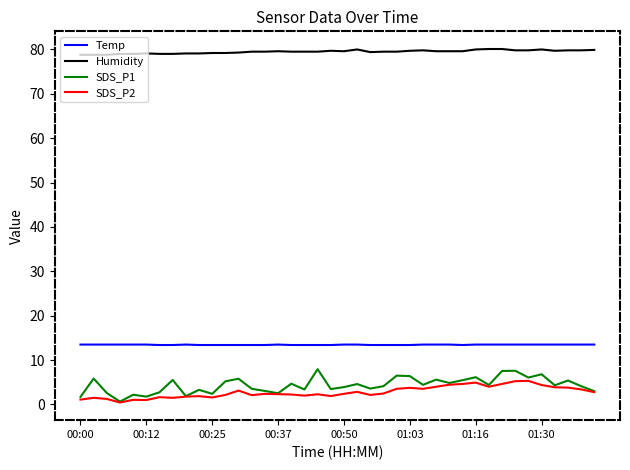

Which series has the largest range (max minus min)?

SDS_P1